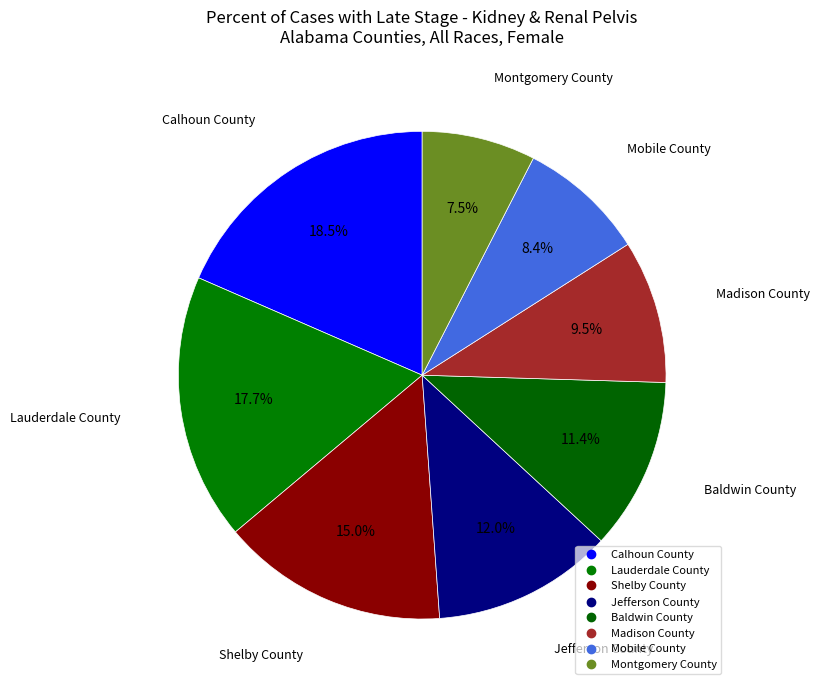

Which category has the smallest portion of the pie?

Montgomery County